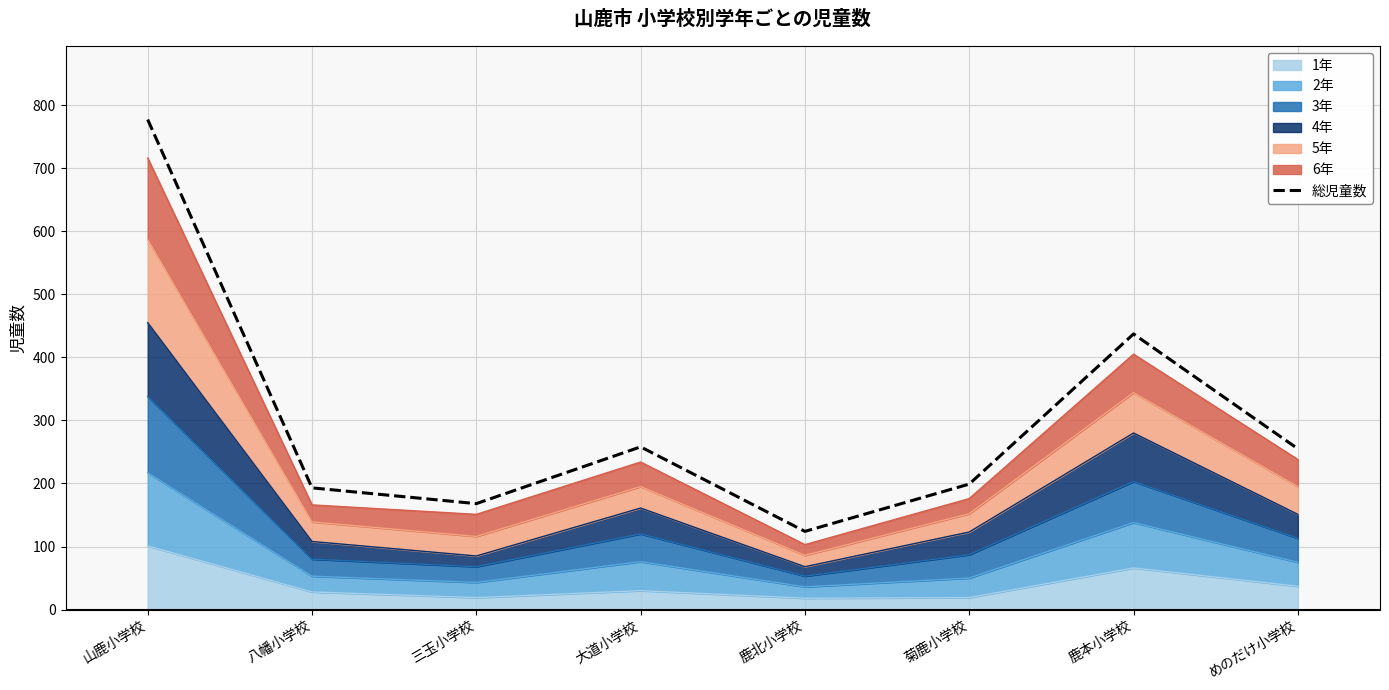

What is the average value?

301